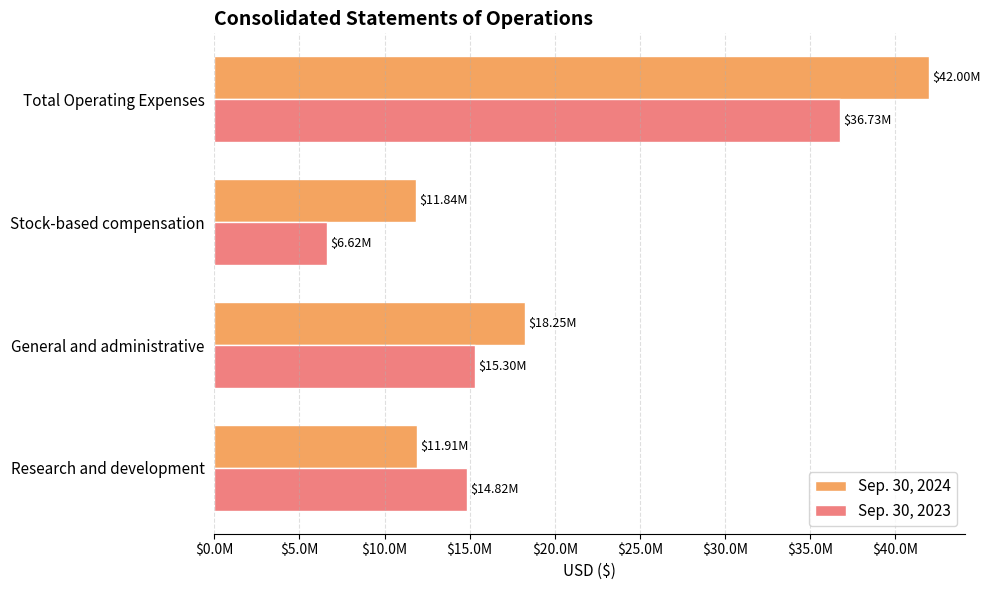

What are all the series names shown in the legend?

Sep. 30, 2024, Sep. 30, 2023